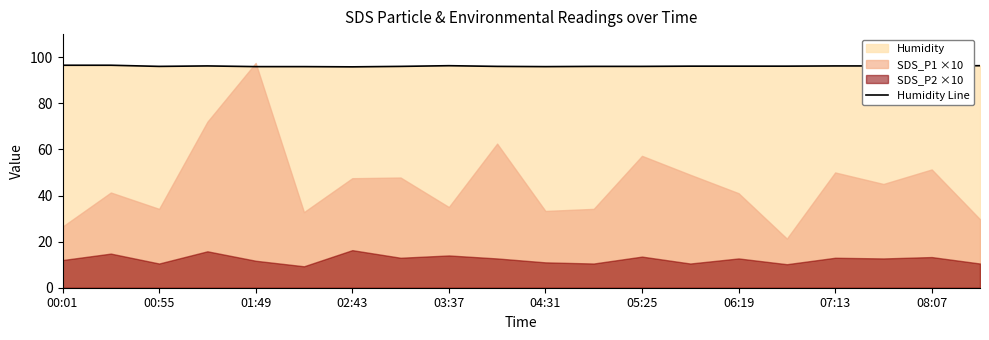

What is the lowest value of the Humidity Line series?

95.8